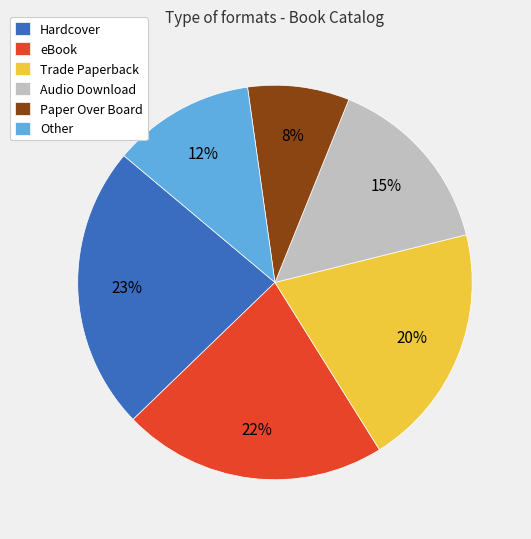

To the nearest percent, what is the difference between the largest and smallest slice percentages?

15%